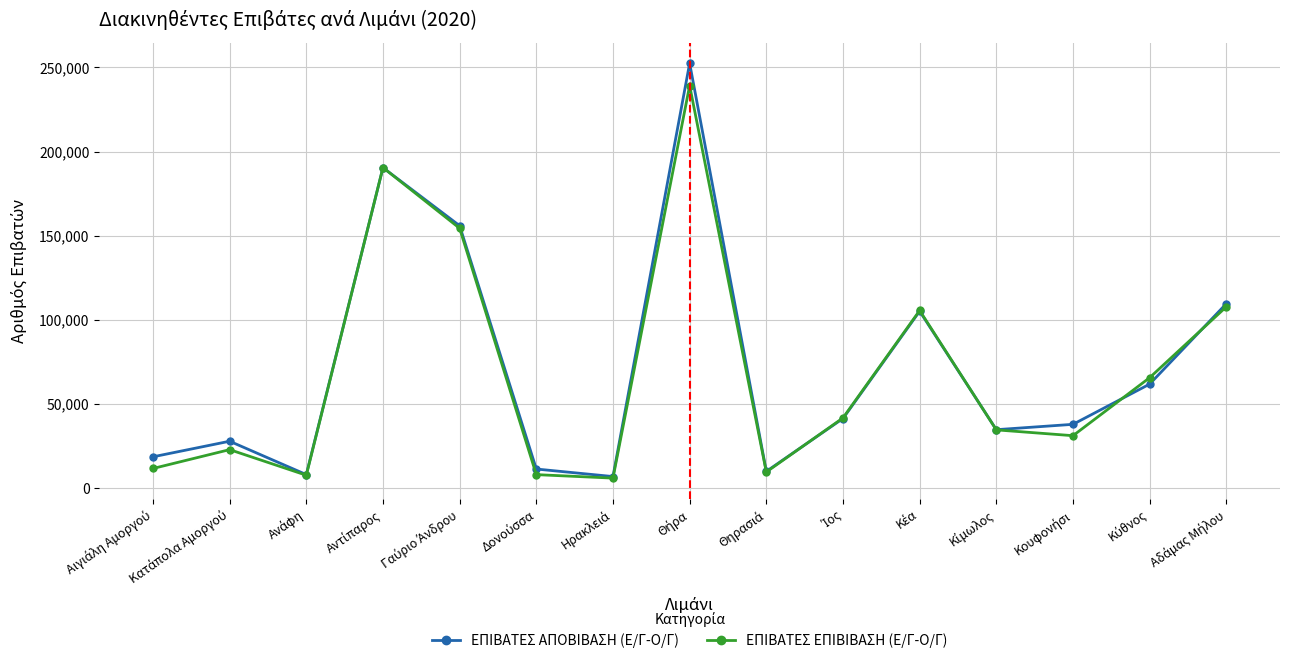

Which series has the largest range (max minus min)?

ΕΠΙΒΑΤΕΣ ΑΠΟΒΙΒΑΣΗ (Ε/Γ-Ο/Γ)